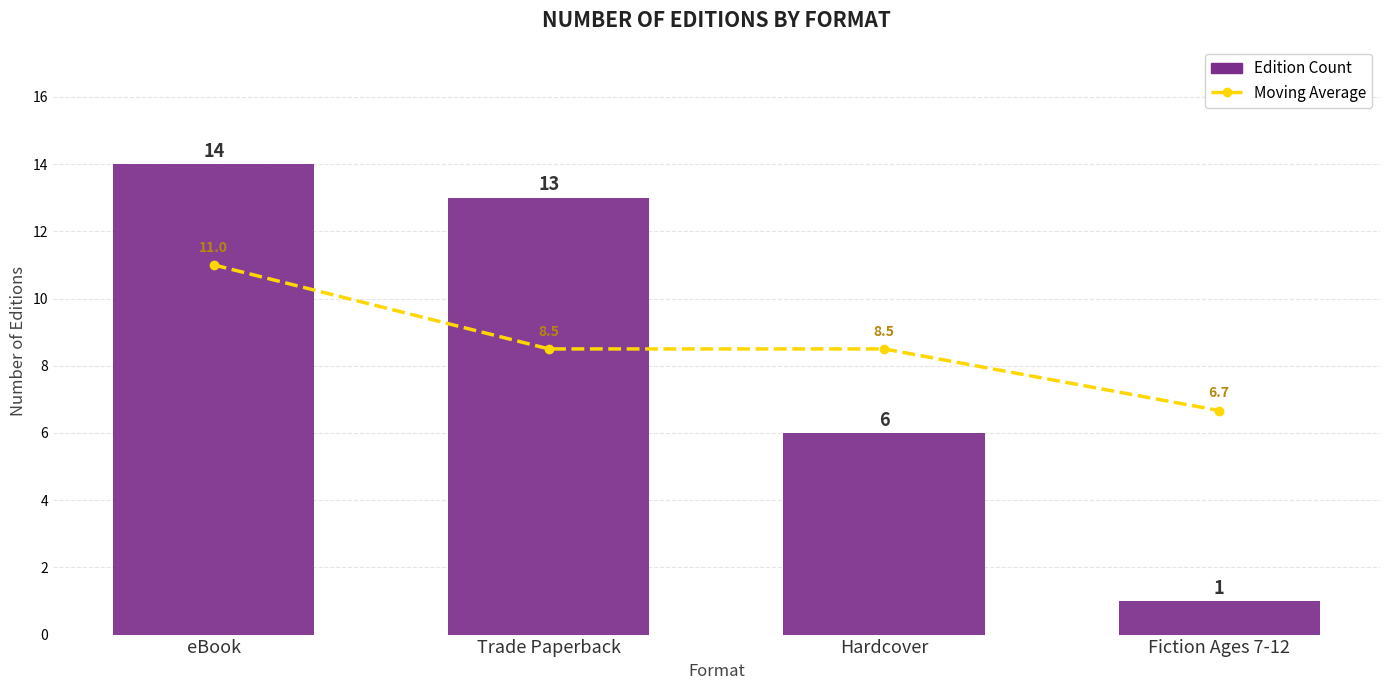

Count the number of data series in this chart.

2